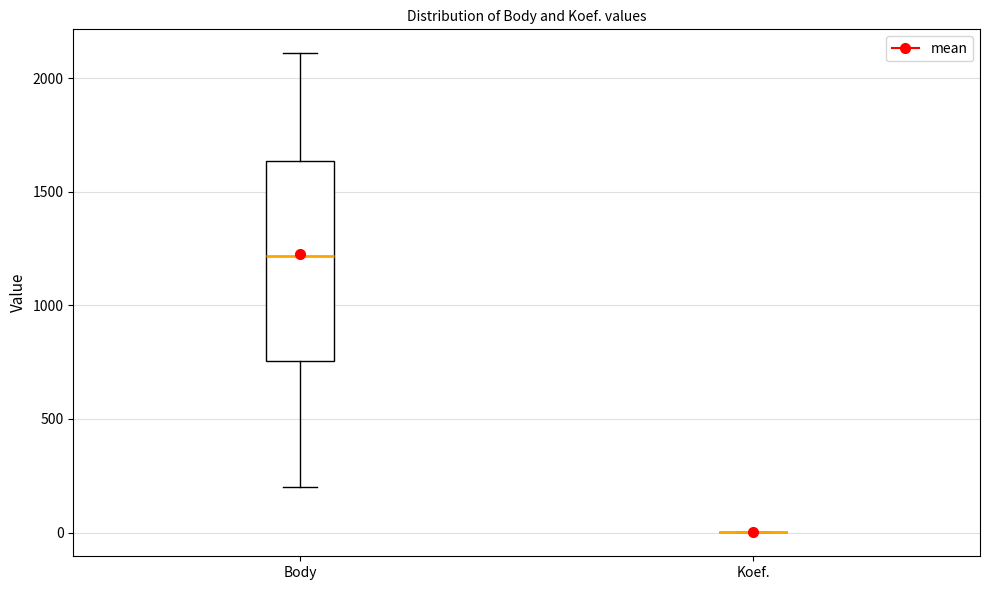

Reading left to right, transcribe this box plot: for each box, give where its median line is, the range the box spans, and where its two whiskers end, as read against the y-axis. The values are not printed on the chart, so give them approximately, as read against the axis.

Body: median 1200, box 750 to 1650, whiskers 200 to 2100
Koef.: box collapsed to a line at 0, whiskers 0 to 0